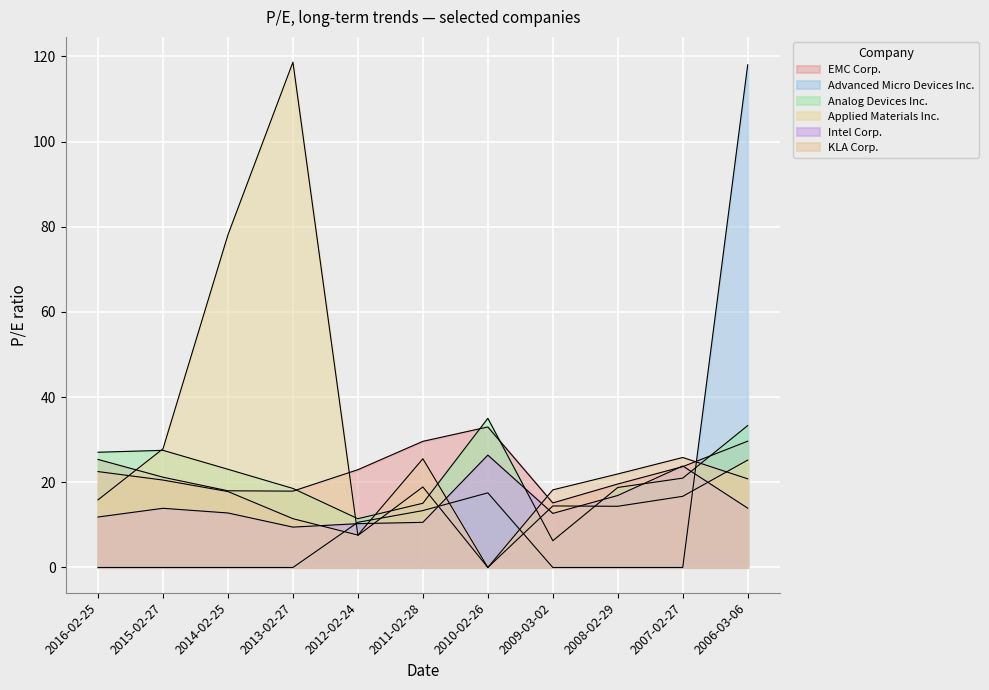

Where does the KLA Corp. series first go above 20?

2016-02-25